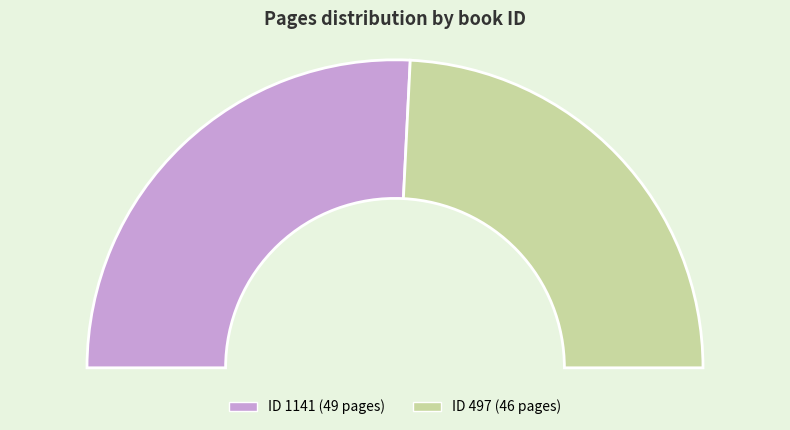

To the nearest percent, what portion does 497 represent?

48%